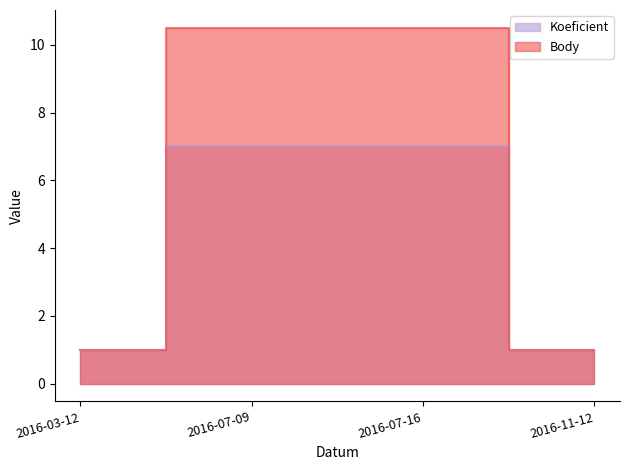

What is the sum of the Koeficient values at 2016-07-16 and 2016-11-12?

8.0